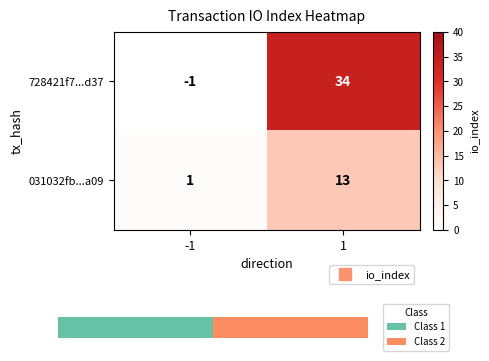

The value of 728421f7...d37 at 1 is 22. True or false?

False